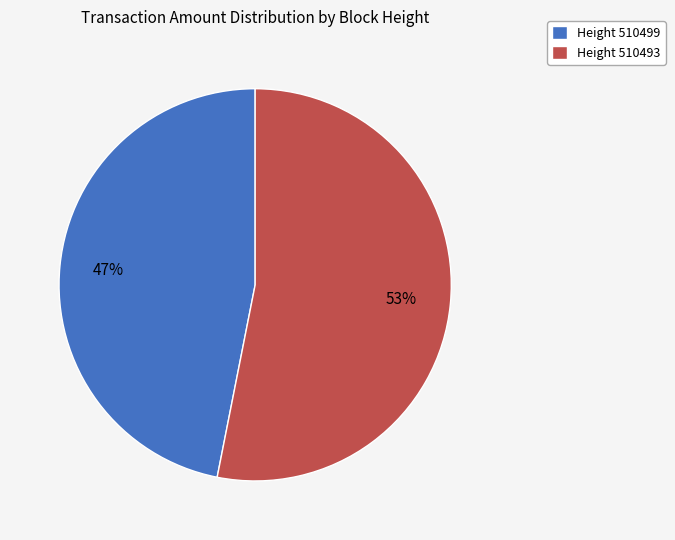

To the nearest percent, what is the average slice percentage?

50%